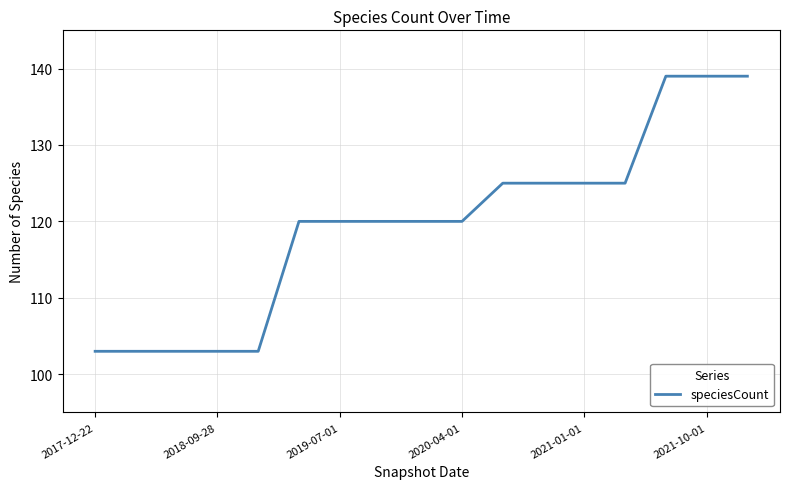

Reading left to right, extract all data points from this chart.

103	103	103	103	103	120	120	120	120	120	125	125	125	125	139	139	139